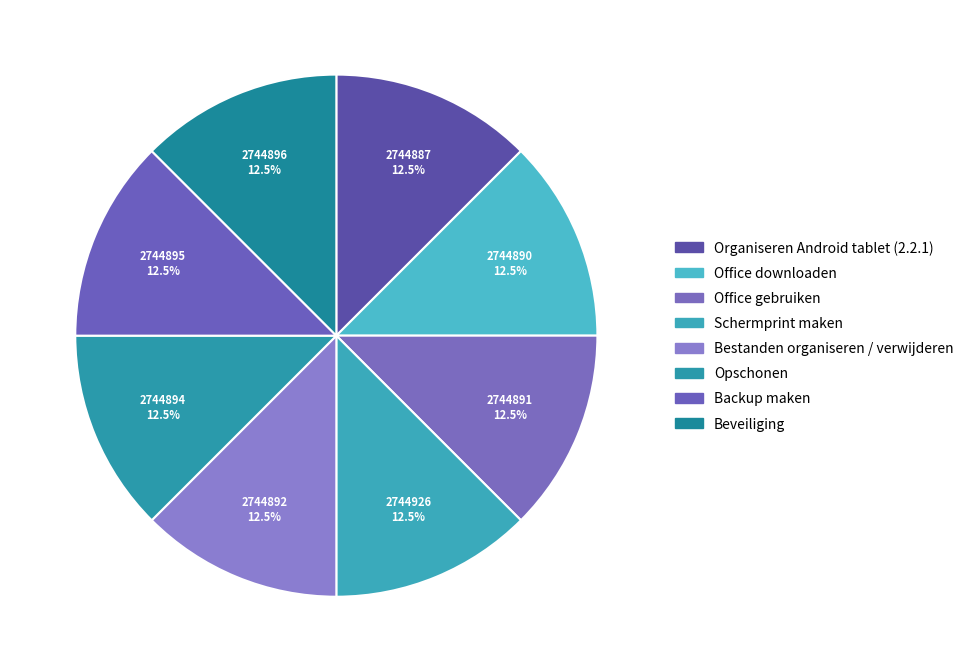

To the nearest percent, what percentage of the pie is Office gebruiken?

12%